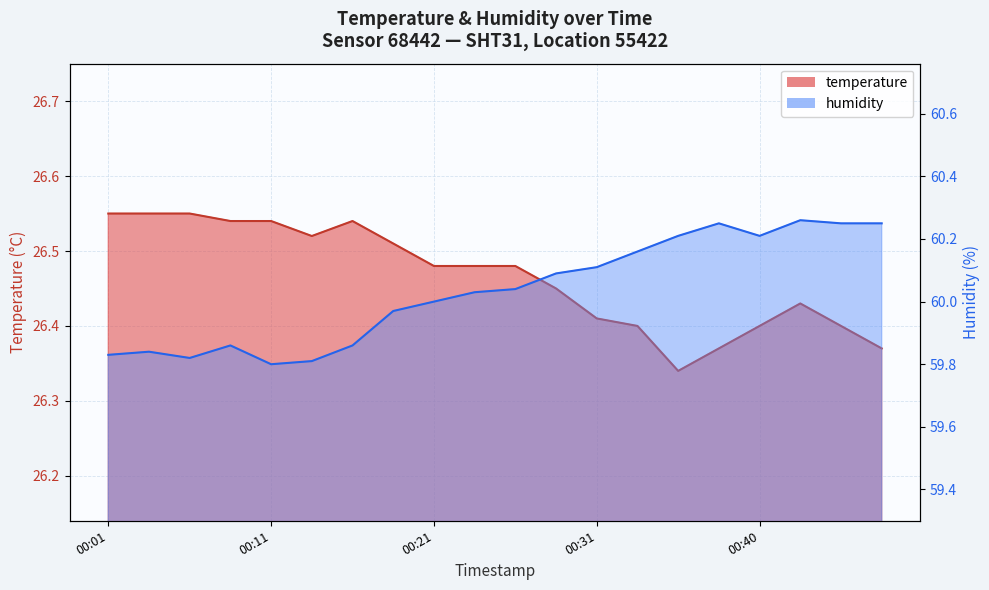

The value of temperature at 00:13 is 43.6. True or false?

False